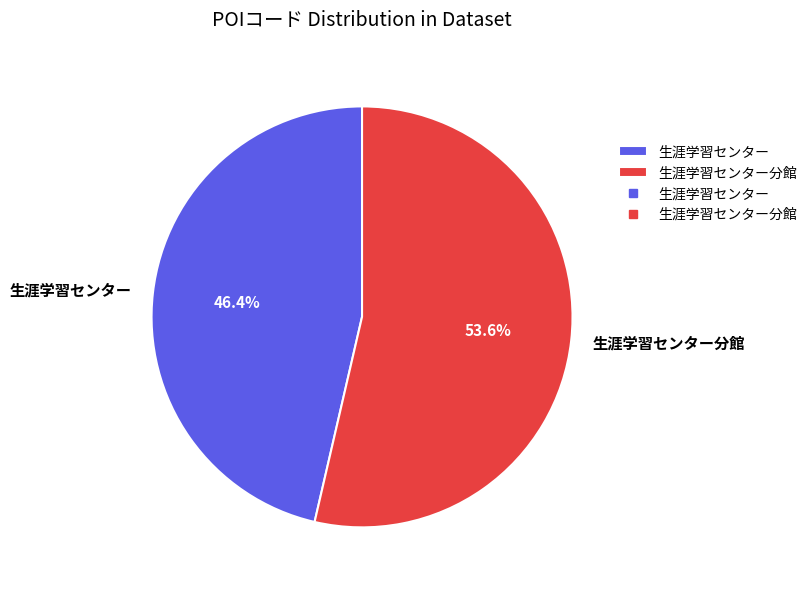

Do 生涯学習センター分館 and 生涯学習センター together represent more than half of the pie?

Yes